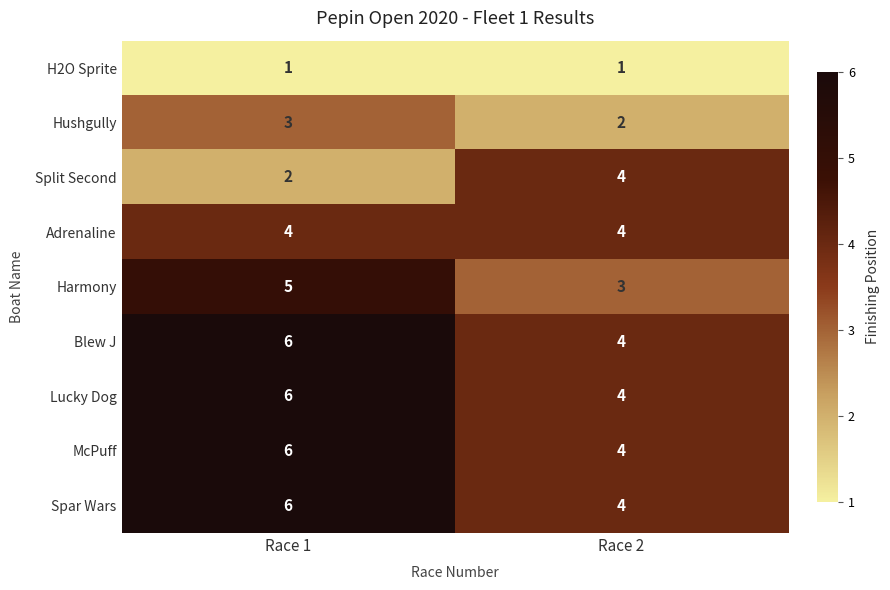

What is the highest value of the McPuff series?

6